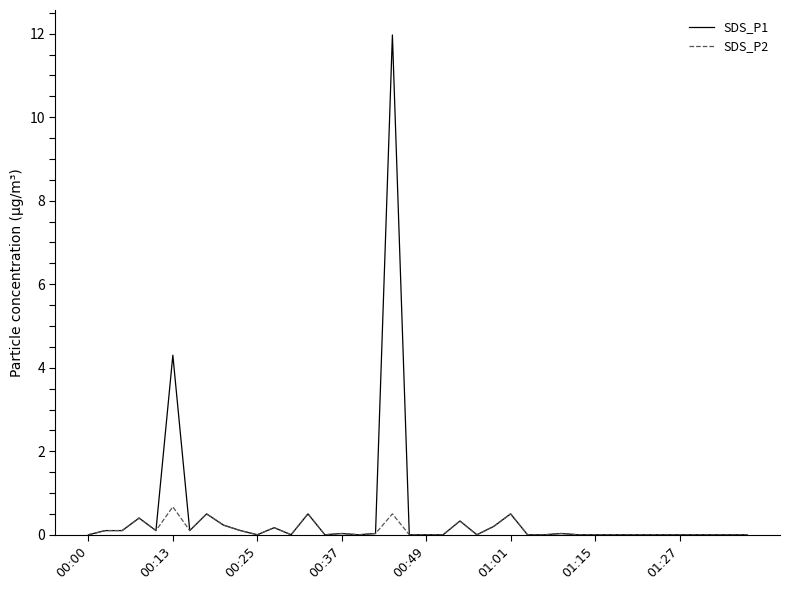

Which series has the largest range (max minus min)?

SDS_P1